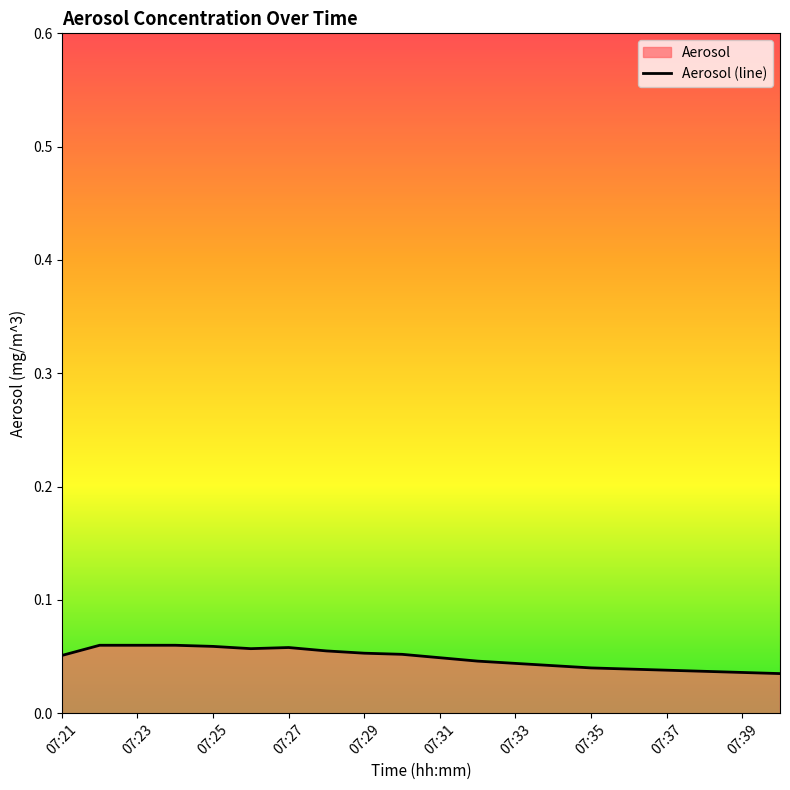

The chart shows a value of 0.0 at 07:25. True or false?

False